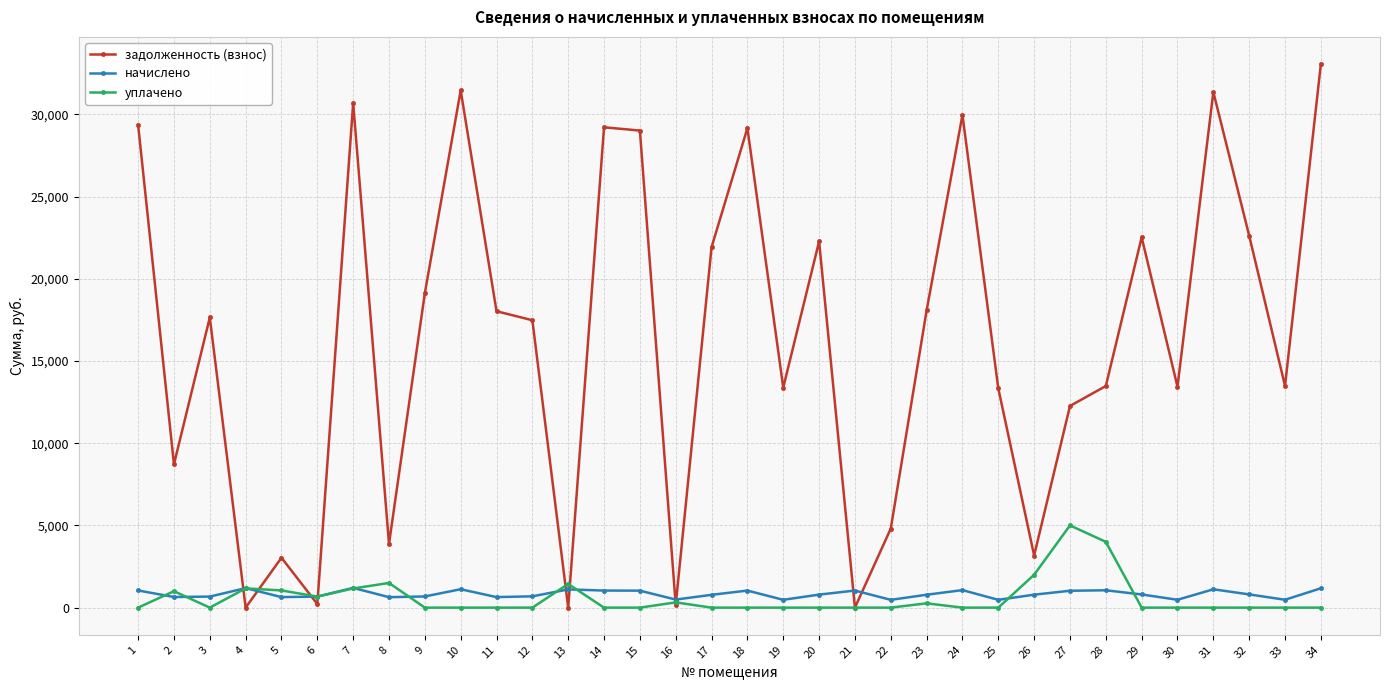

The задолженность (взнос) series shows 31357.2 at 31. True or false?

True